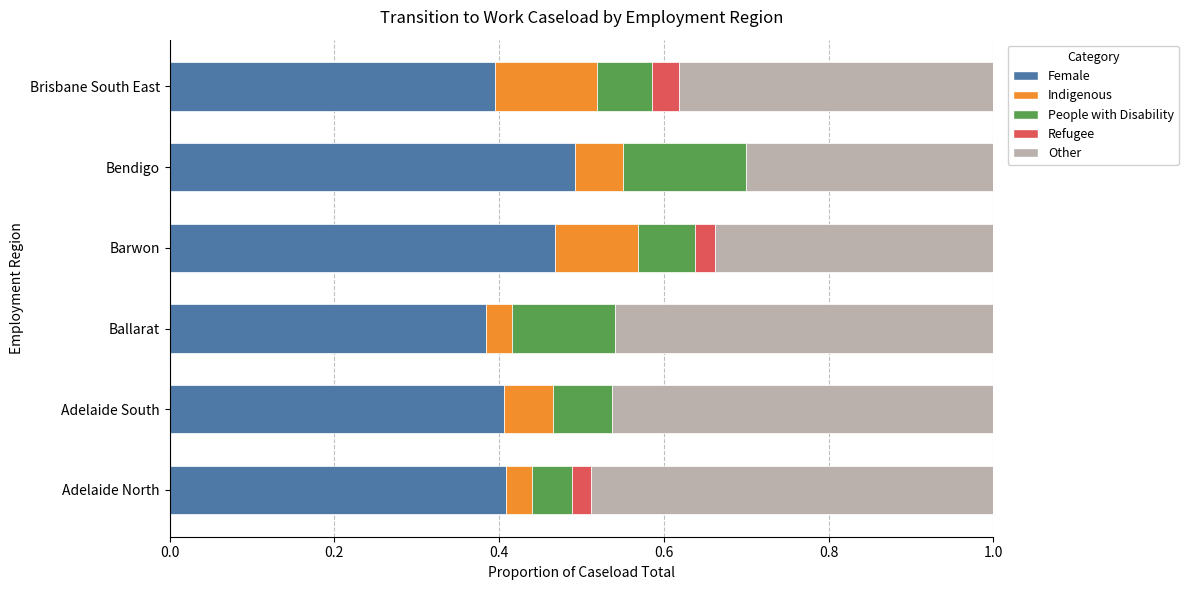

What is the sum of all Female values?

2.6